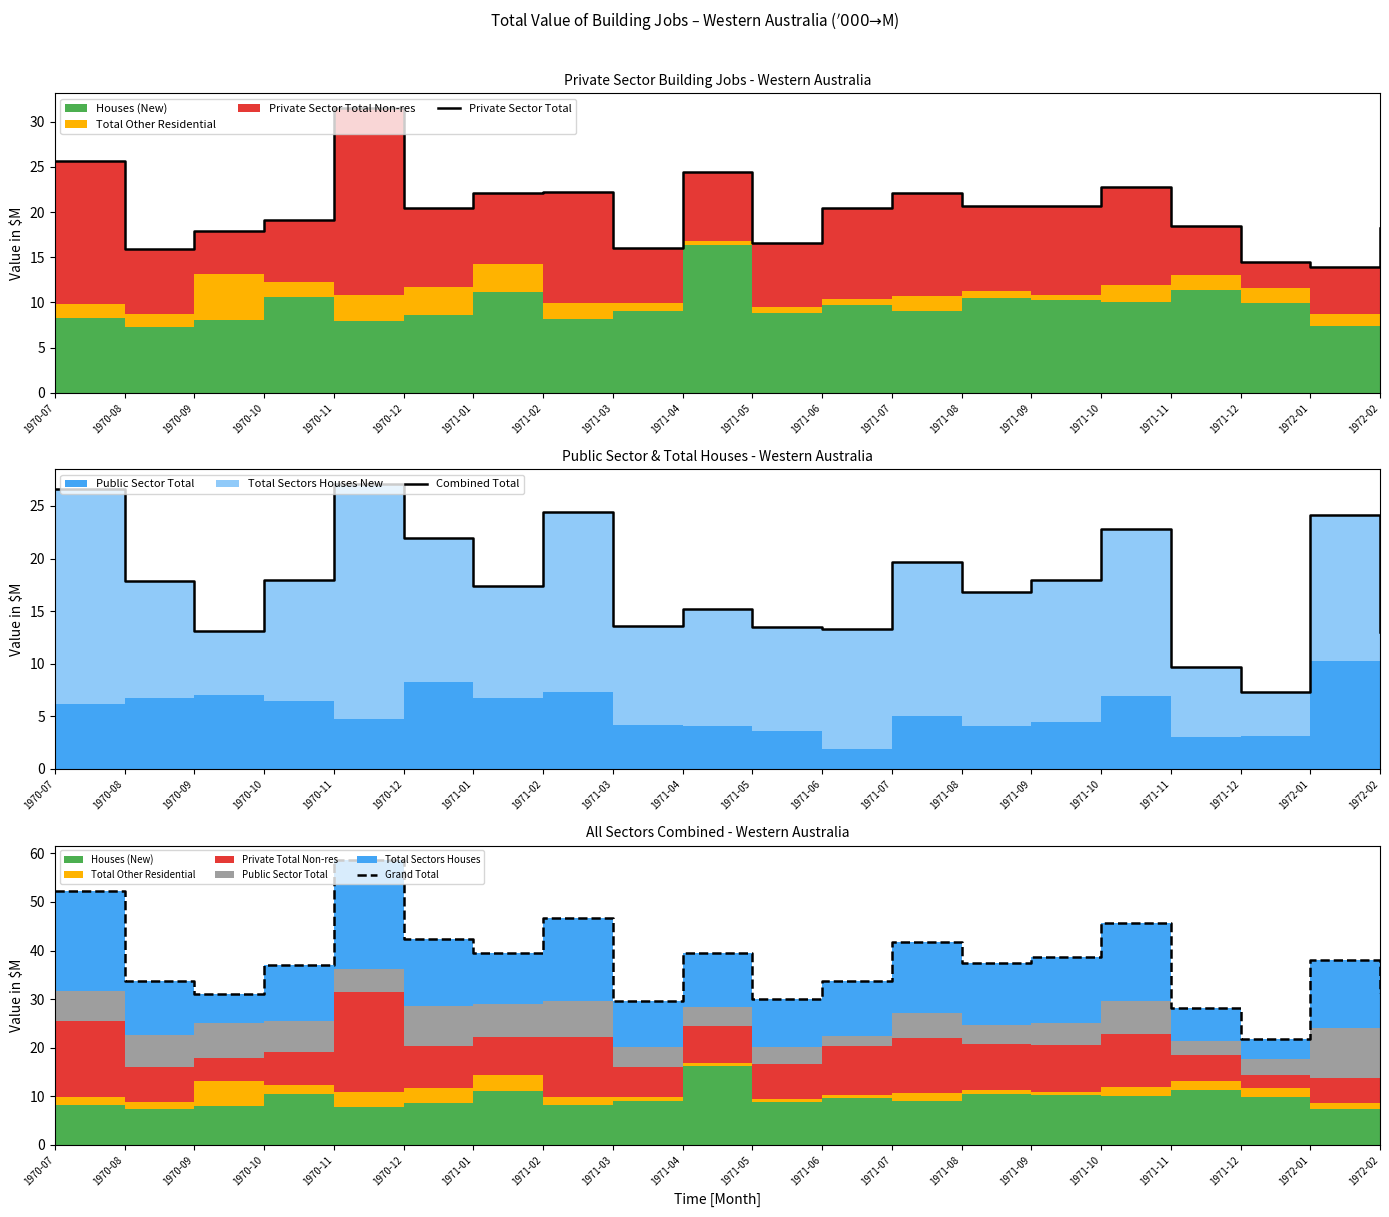

At which label does Combined Total first exceed 17?

1970-07